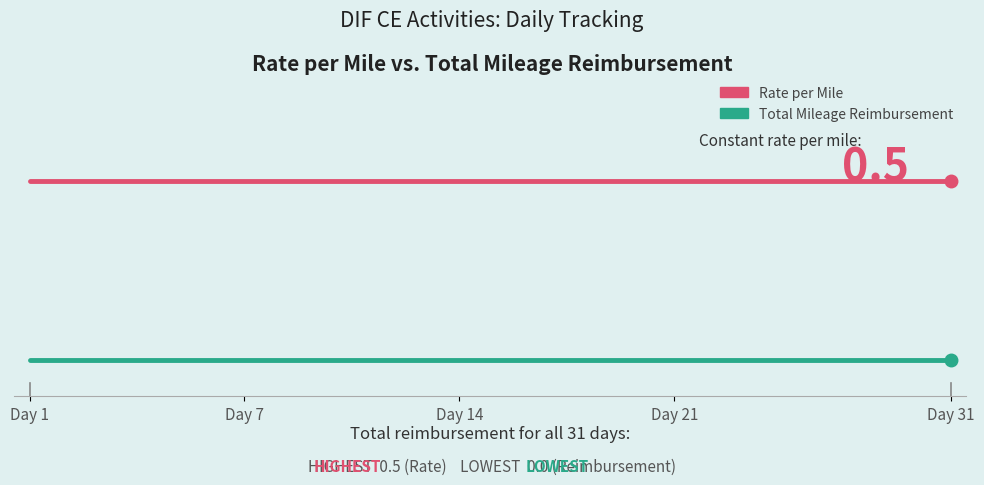

Is this an area chart (filled region under the line)?

No